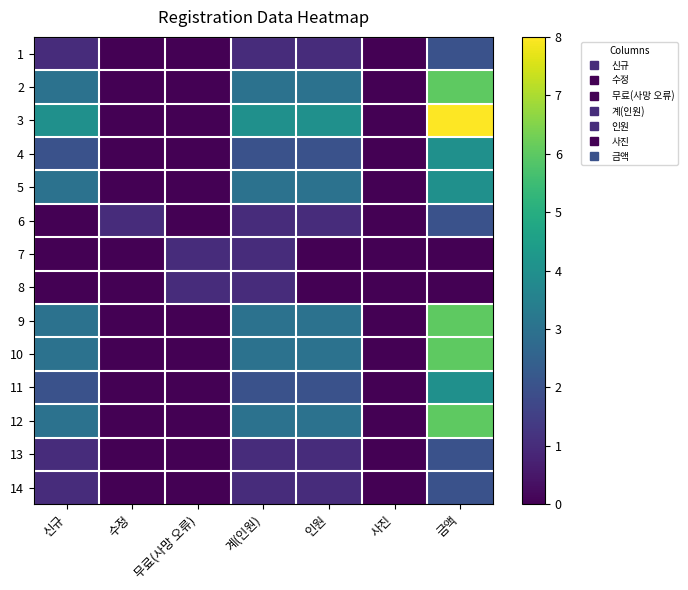

Which series has the largest total across all categories?

3